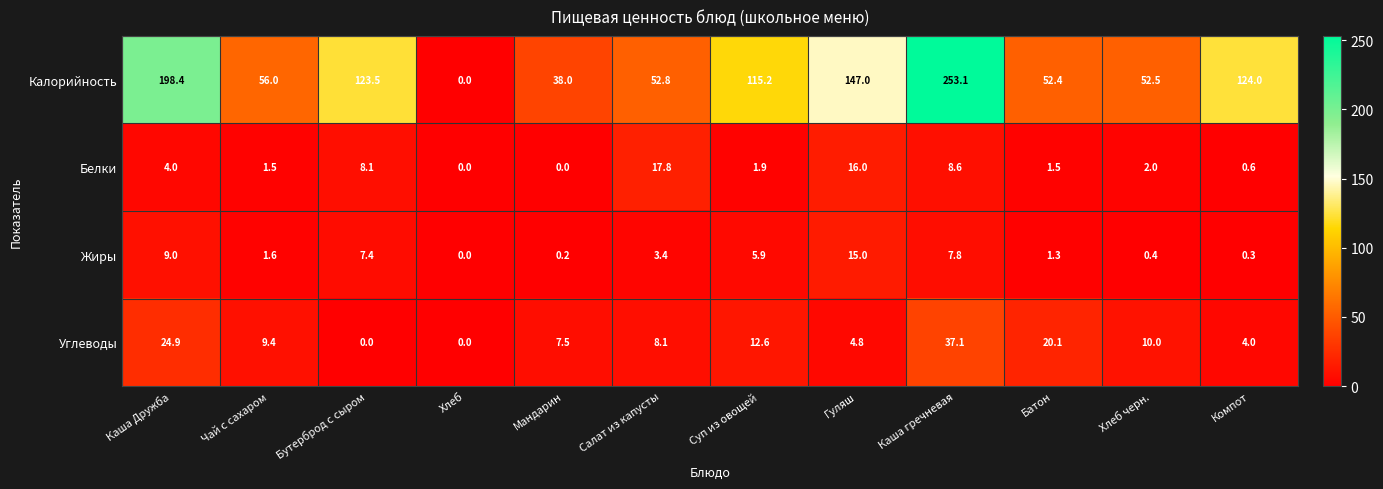

What is the average value of the Углеводы series?

11.5